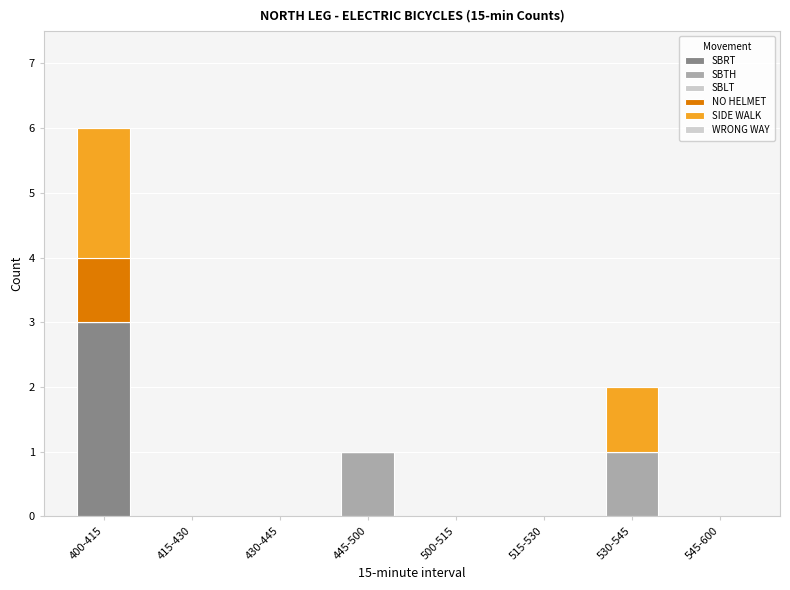

How many distinct data groups are displayed?

4